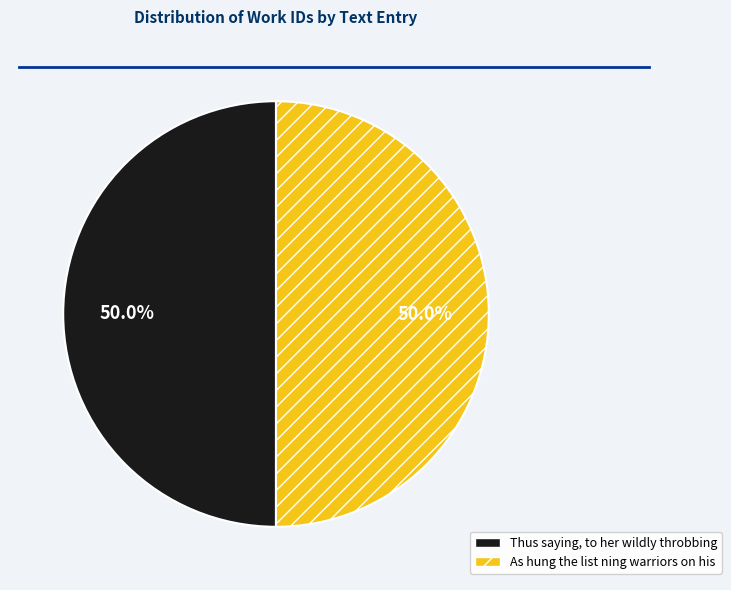

What percentage is NOT represented by Thus saying, to her wildly throbbing?

50.0%